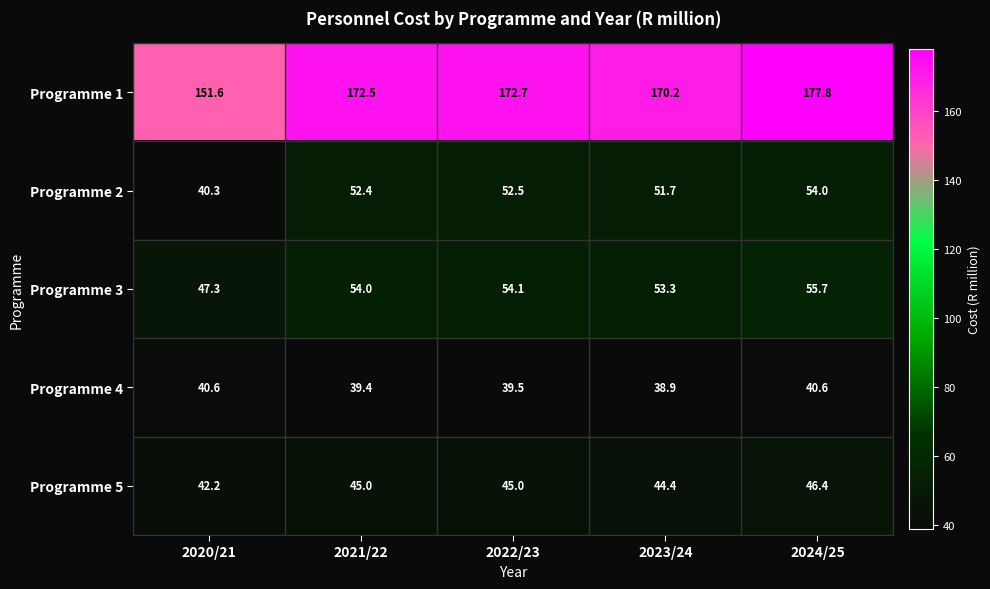

Reading right to left, list all the values displayed in this chart.

Programme 1: 2024/25=177.8	2023/24=170.2	2022/23=172.7	2021/22=172.5	2020/21=151.6
Programme 2: 2024/25=54.0	2023/24=51.7	2022/23=52.5	2021/22=52.4	2020/21=40.3
Programme 3: 2024/25=55.7	2023/24=53.3	2022/23=54.1	2021/22=54.0	2020/21=47.3
Programme 4: 2024/25=40.6	2023/24=38.9	2022/23=39.5	2021/22=39.4	2020/21=40.6
Programme 5: 2024/25=46.4	2023/24=44.4	2022/23=45.0	2021/22=45.0	2020/21=42.2